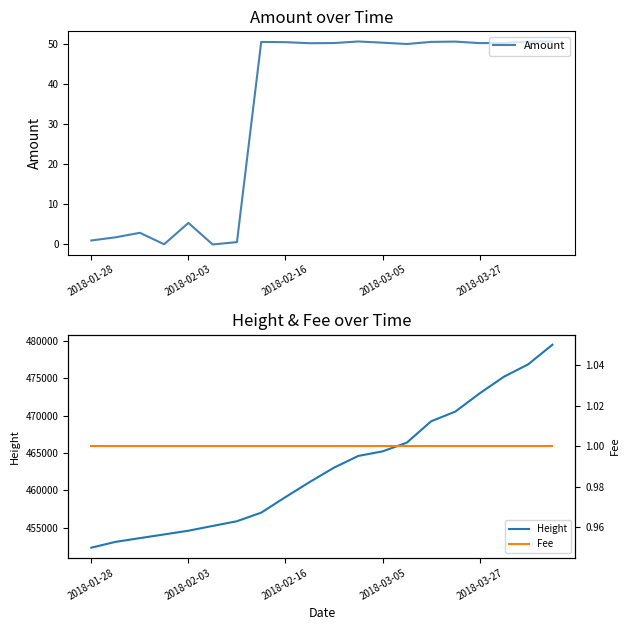

Is it true that Amount equals 1.0 at 2018-01-28?

True